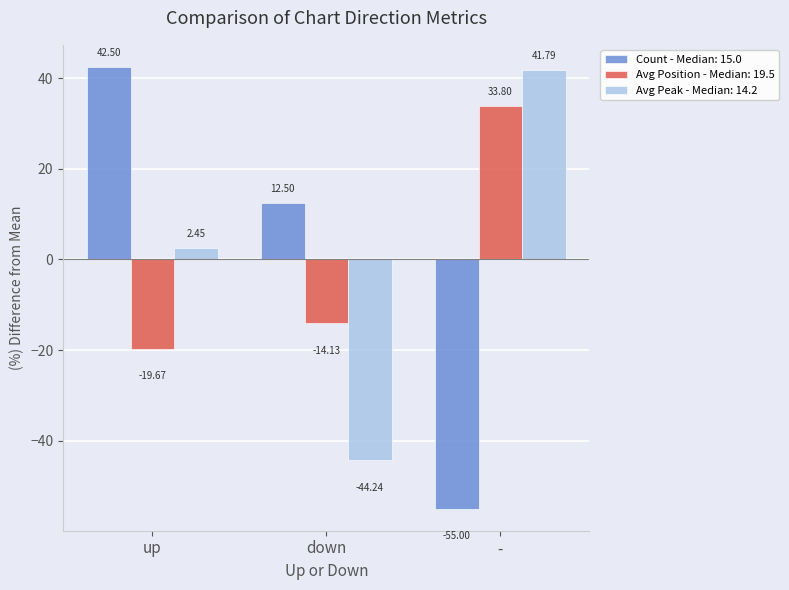

What is the label of the 2nd bar from the right?

down